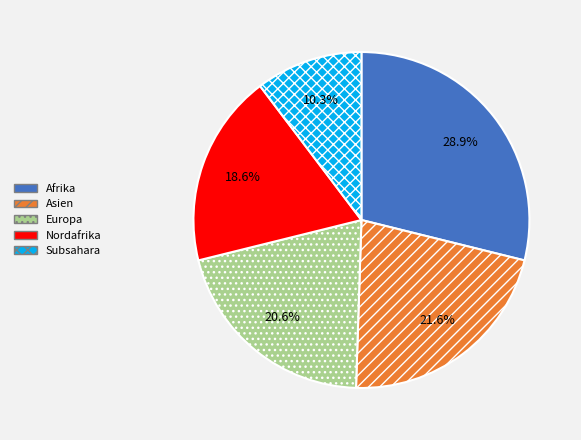

Is there a majority slice in this chart?

No